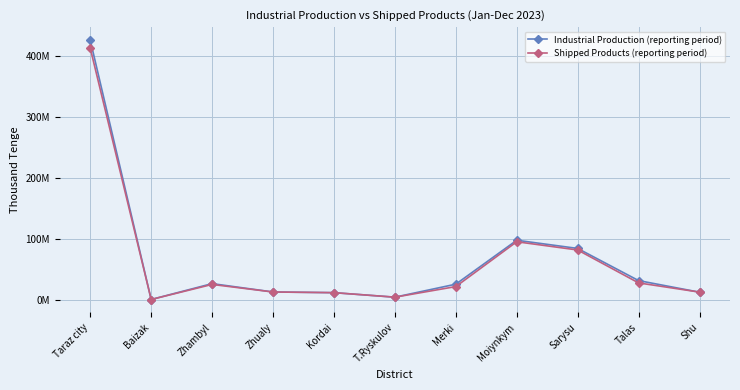

At which category does the chart reach its peak across all series?

Taraz city